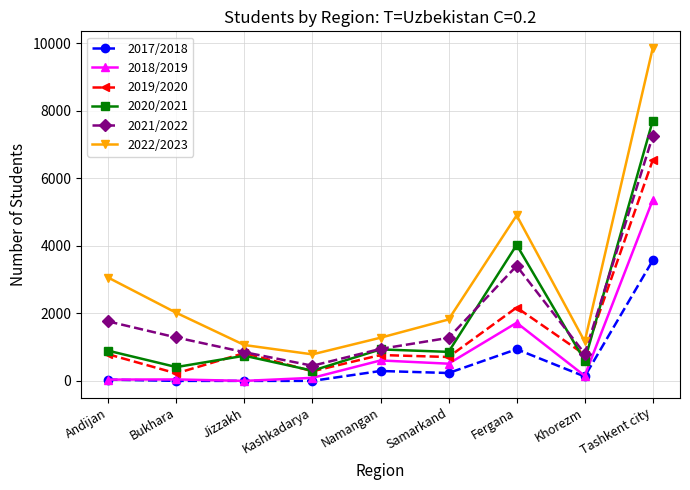

Which series has the largest range (max minus min)?

2022/2023